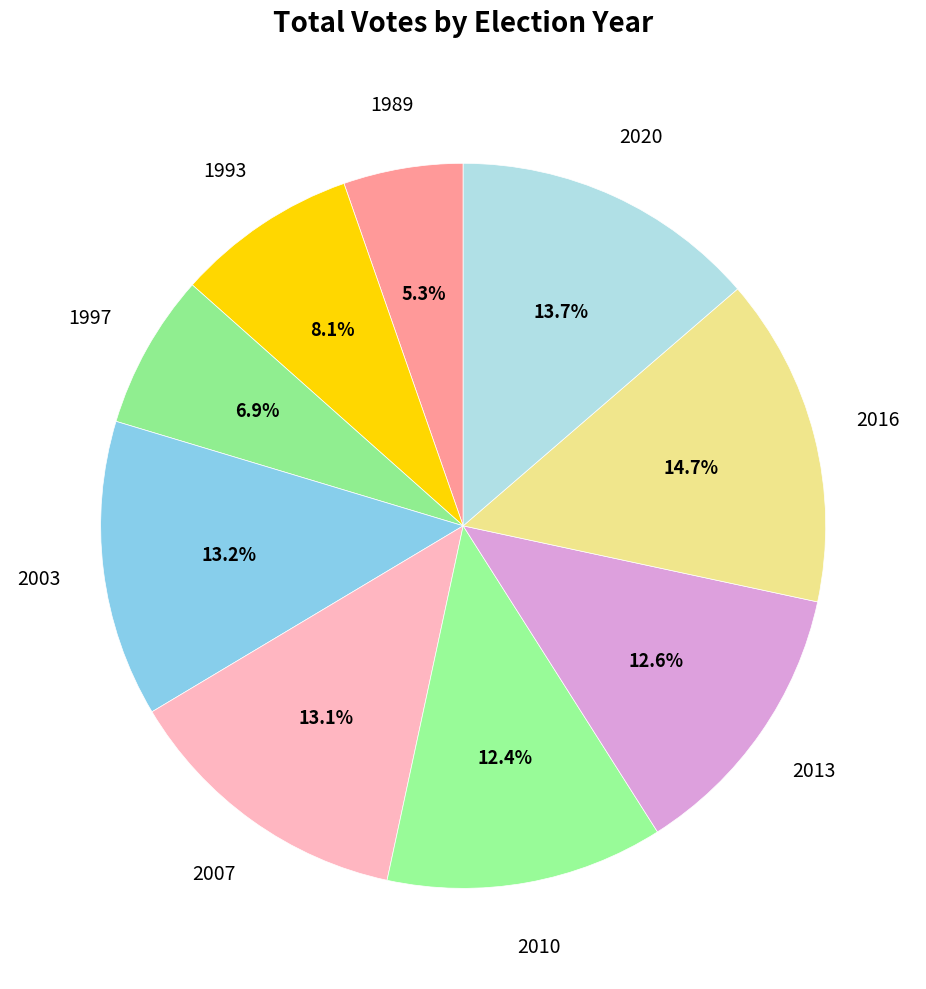

Count the number of slices in the pie.

9